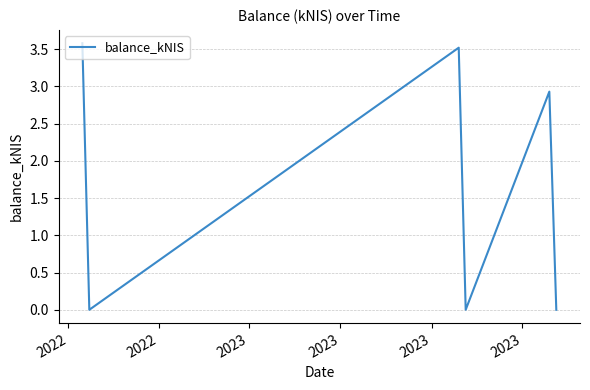

What is the difference between the maximum and minimum values?

3.6